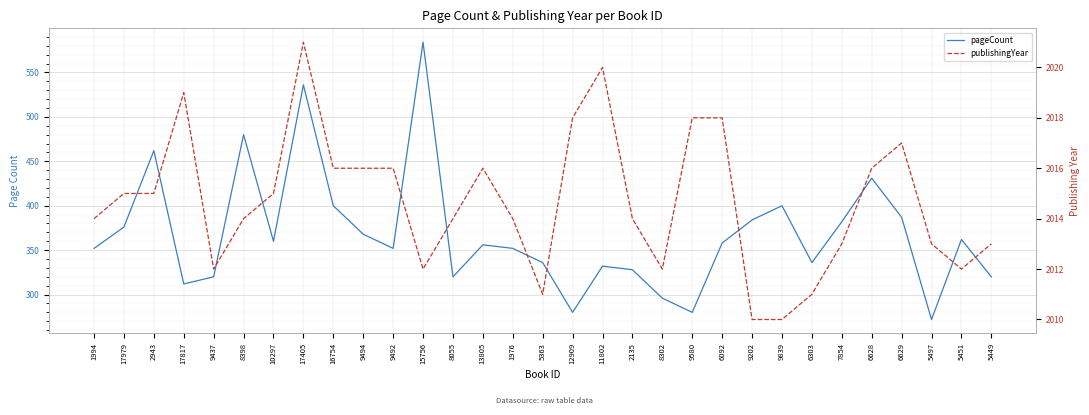

List the labels in order of pageCount value, smallest first.

5497, 12909, 9580, 8302, 17817, 9437, 8055, 5449, 2135, 11802, 5363, 6303, 1994, 9492, 1976, 13805, 6092, 10297, 5451, 9494, 17979, 7854, 9202, 6629, 16754, 9839, 6628, 2943, 8398, 17405, 15756